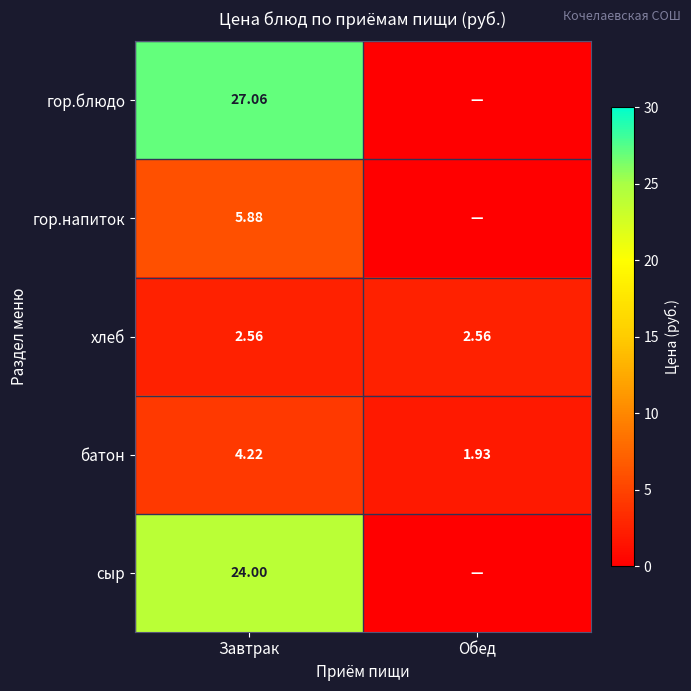

Which has a higher value, Обед or Завтрак?

Завтрак